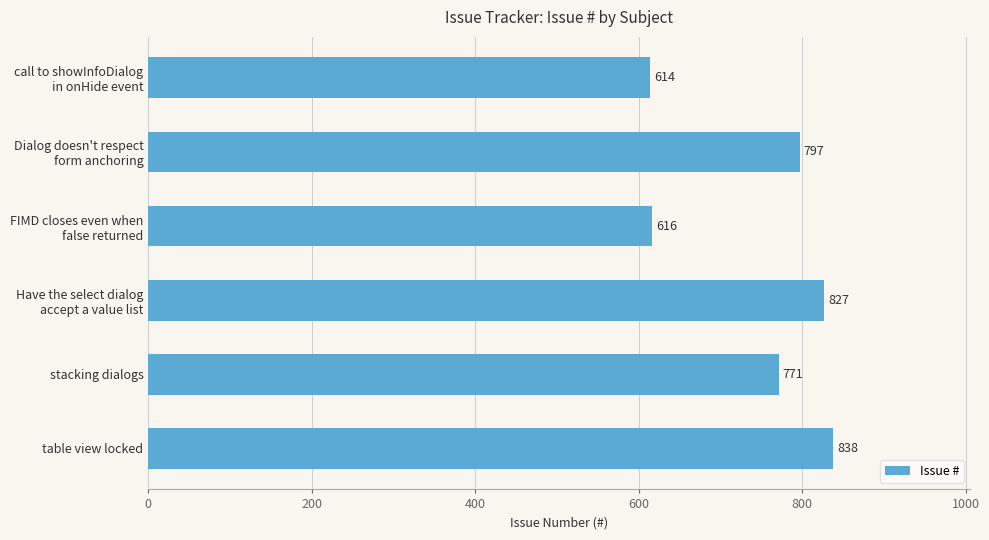

At which label is the value closest to 726?

stacking dialogs